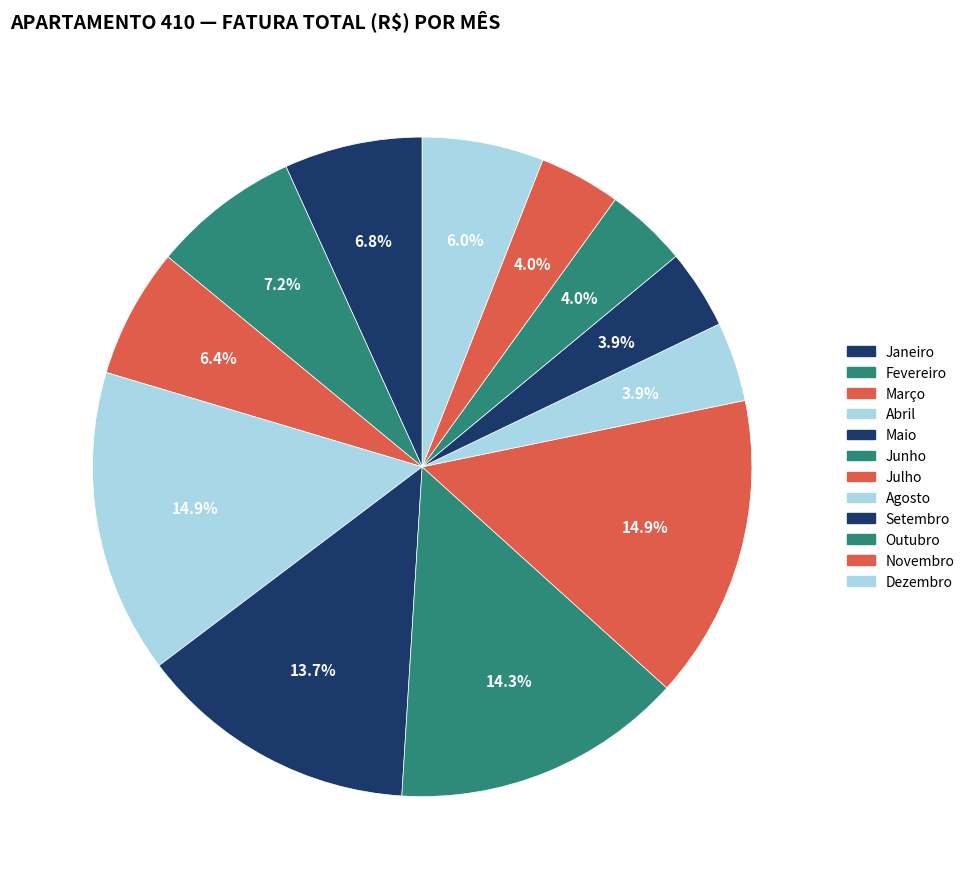

How many segments does this pie chart have?

12